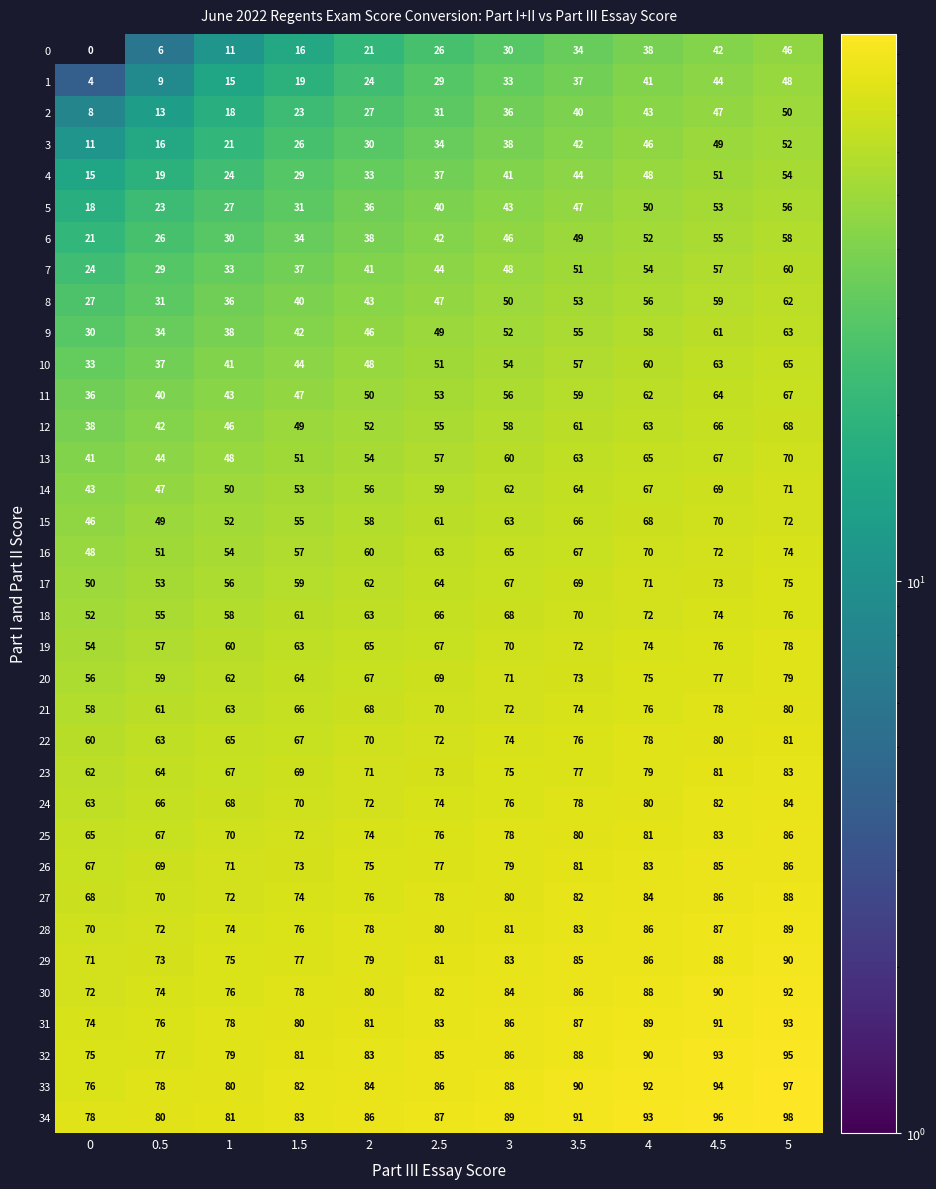

What is the total value across all series at 4?

2418